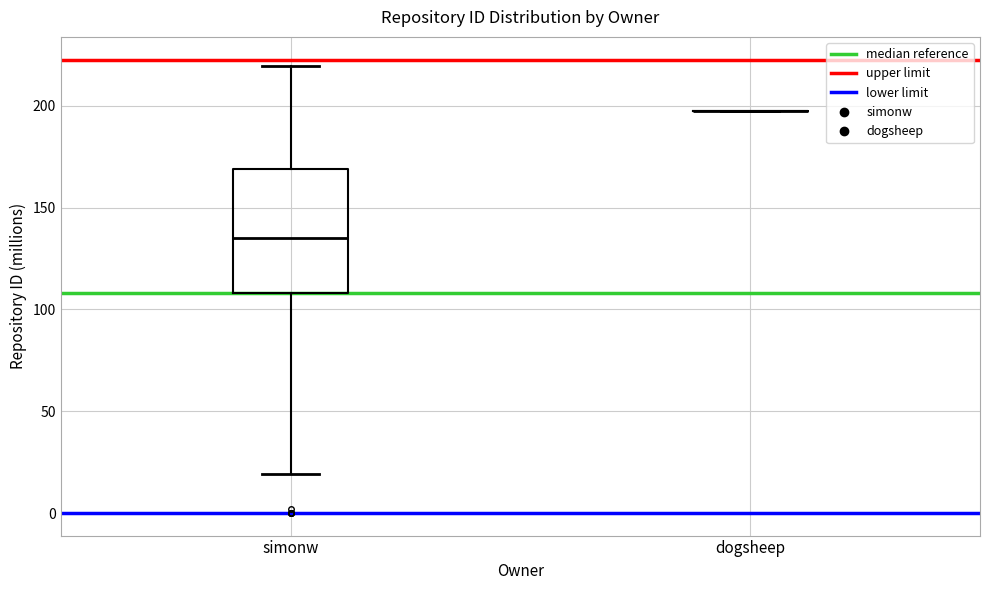

Reading left to right, transcribe this box plot: for each box, give where its median line is, the range the box spans, and where its two whiskers end, as read against the y-axis. The values are not printed on the chart, so give them approximately, as read against the axis.

simonw: median 135, box 110 to 170, whiskers 20 to 220
dogsheep: box collapsed to a line at 195, whiskers 195 to 195